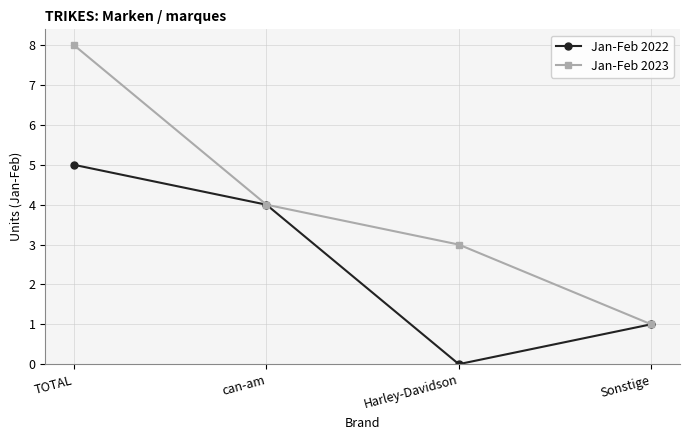

Which category has the highest value in the Jan-Feb 2023 series?

TOTAL